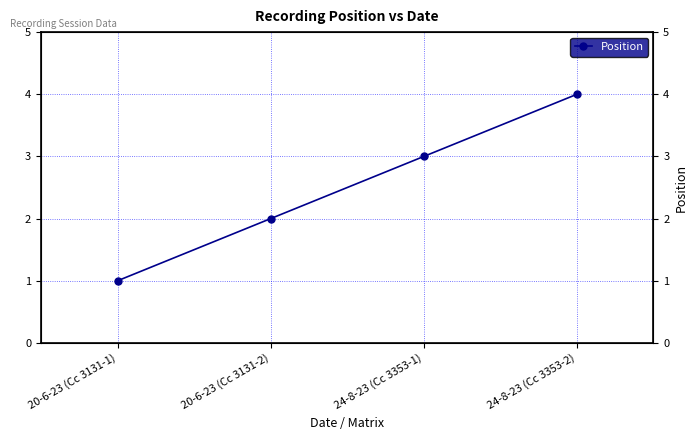

What is the label of the 3rd point from the left?

24-8-23 (Cc 3353-1)